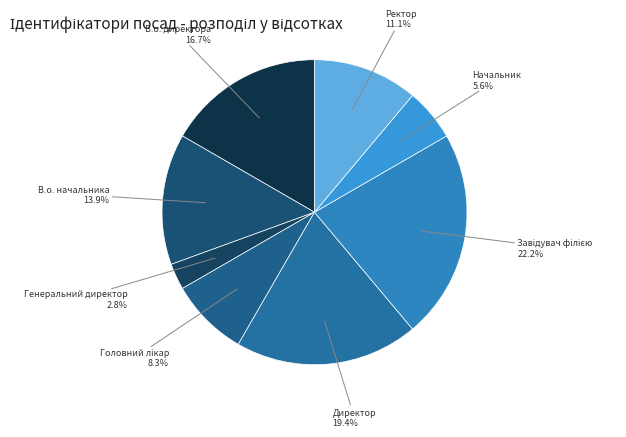

How many segments does this pie chart have?

8